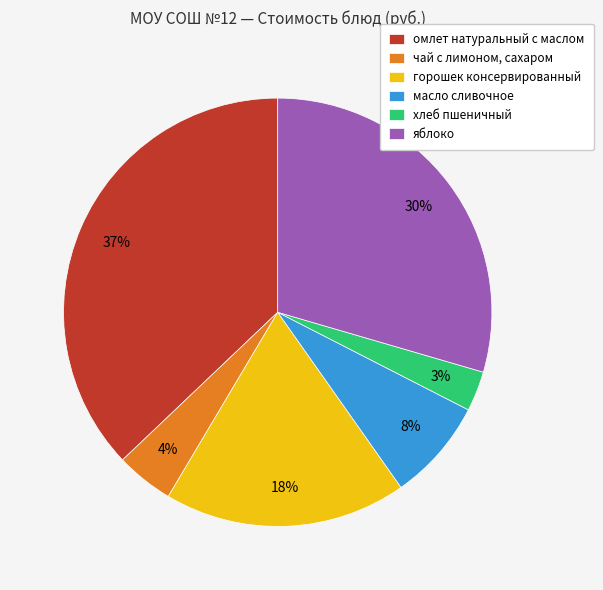

Which slice is the smallest?

хлеб пшеничный